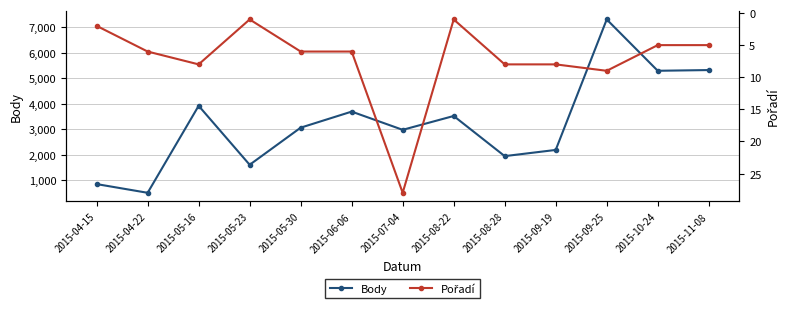

What is the minimum value for Body?

499